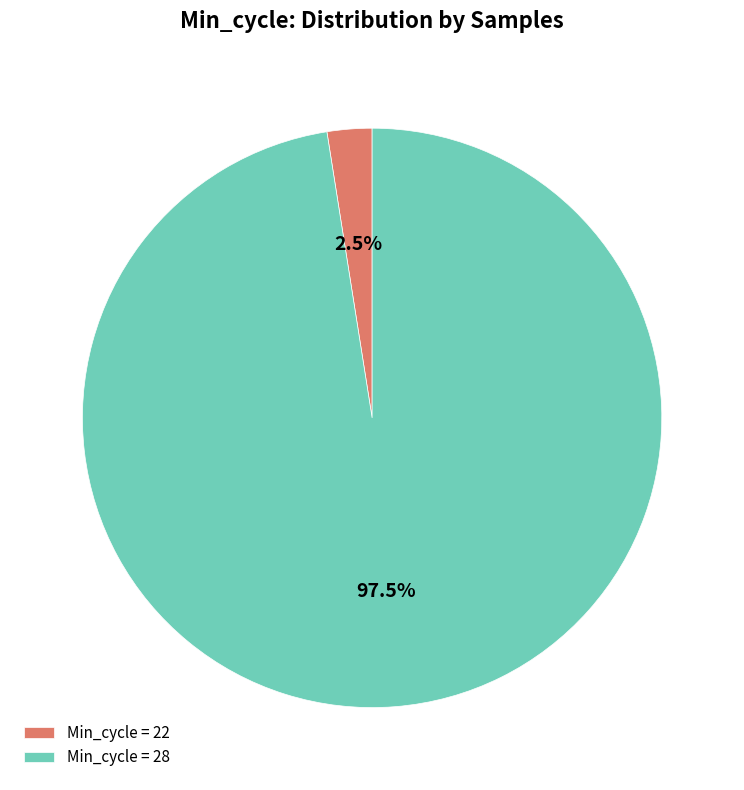

How much of the chart is everything except Min_cycle = 22?

97.5%